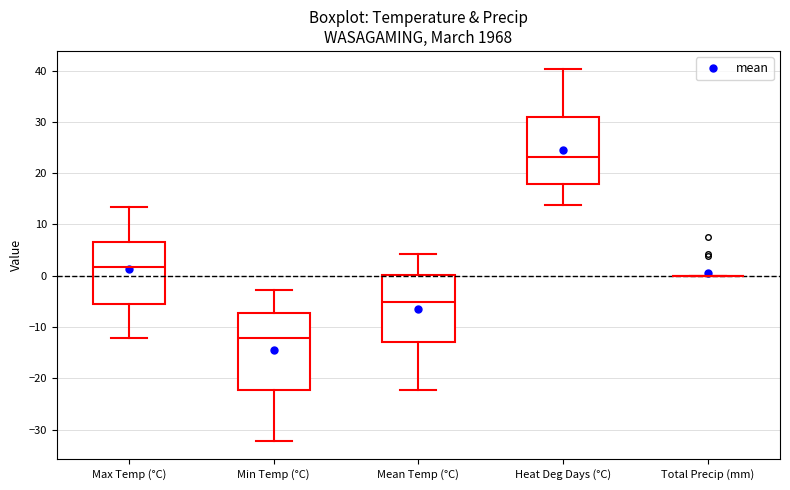

Where does the lower whisker of the box for Heat Deg Days (°C) end on the y-axis? The values are not printed on the chart, so give them approximately, as read against the axis.

14